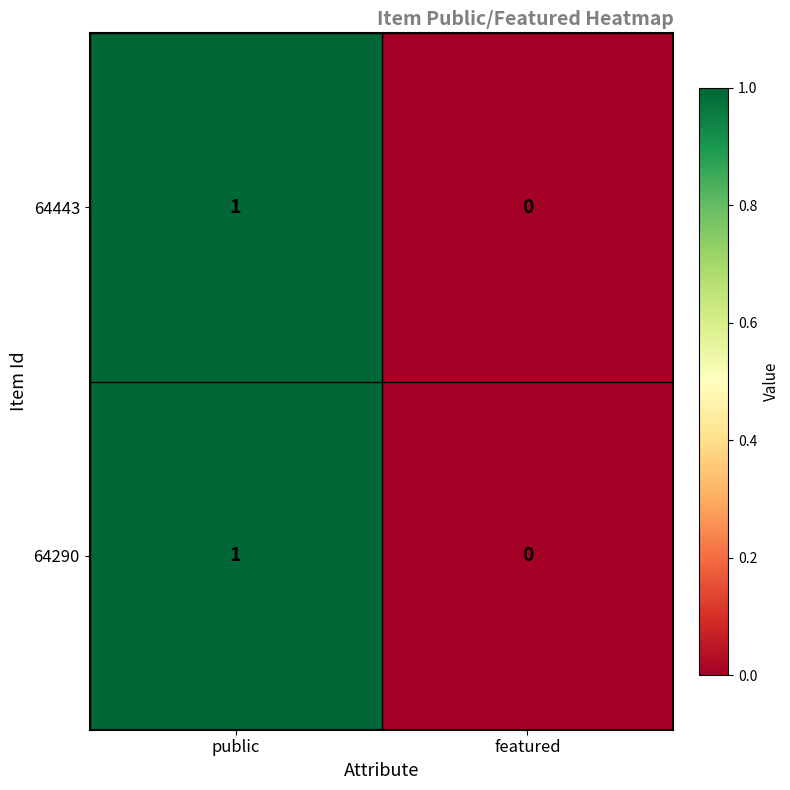

Rank the categories by 64443 value from highest to lowest.

public, featured